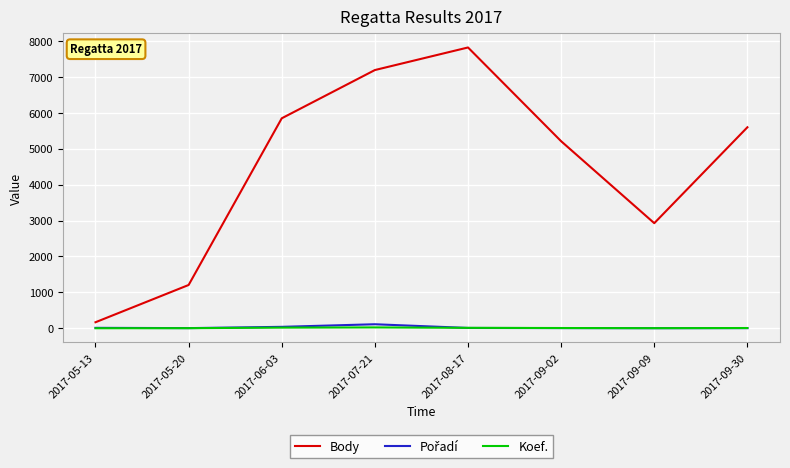

At which label does Body reach its peak?

2017-08-17